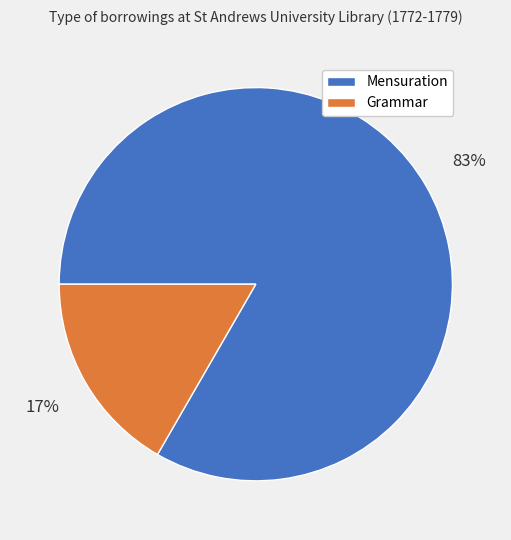

Which has a higher value, Mensuration or Grammar?

Mensuration